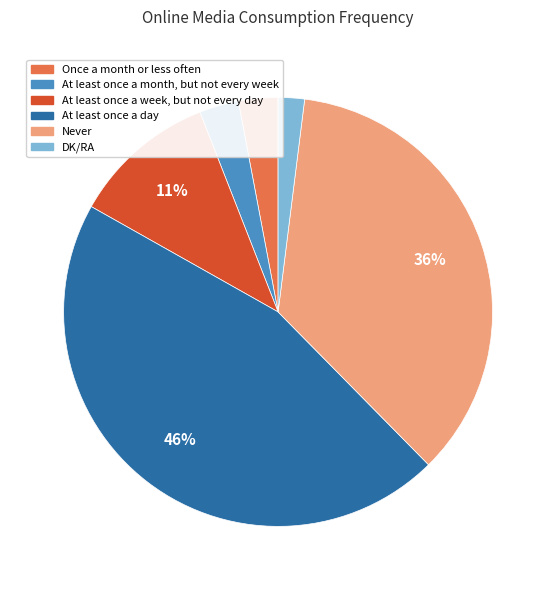

How many slices are in this pie chart?

6